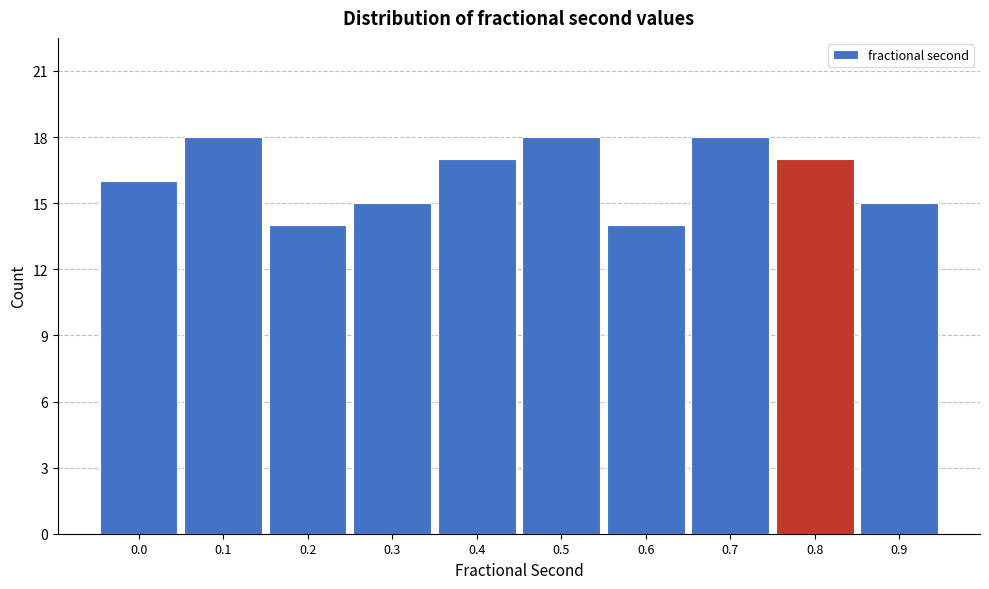

Reading right to left, list all the values displayed in this chart.

0.9=15	0.8=17	0.7=18	0.6=14	0.5=18	0.4=17	0.3=15	0.2=14	0.1=18	0.0=16